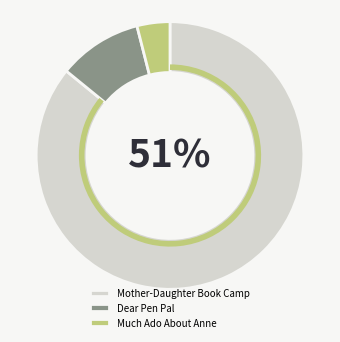

Does any single category account for the majority?

Yes